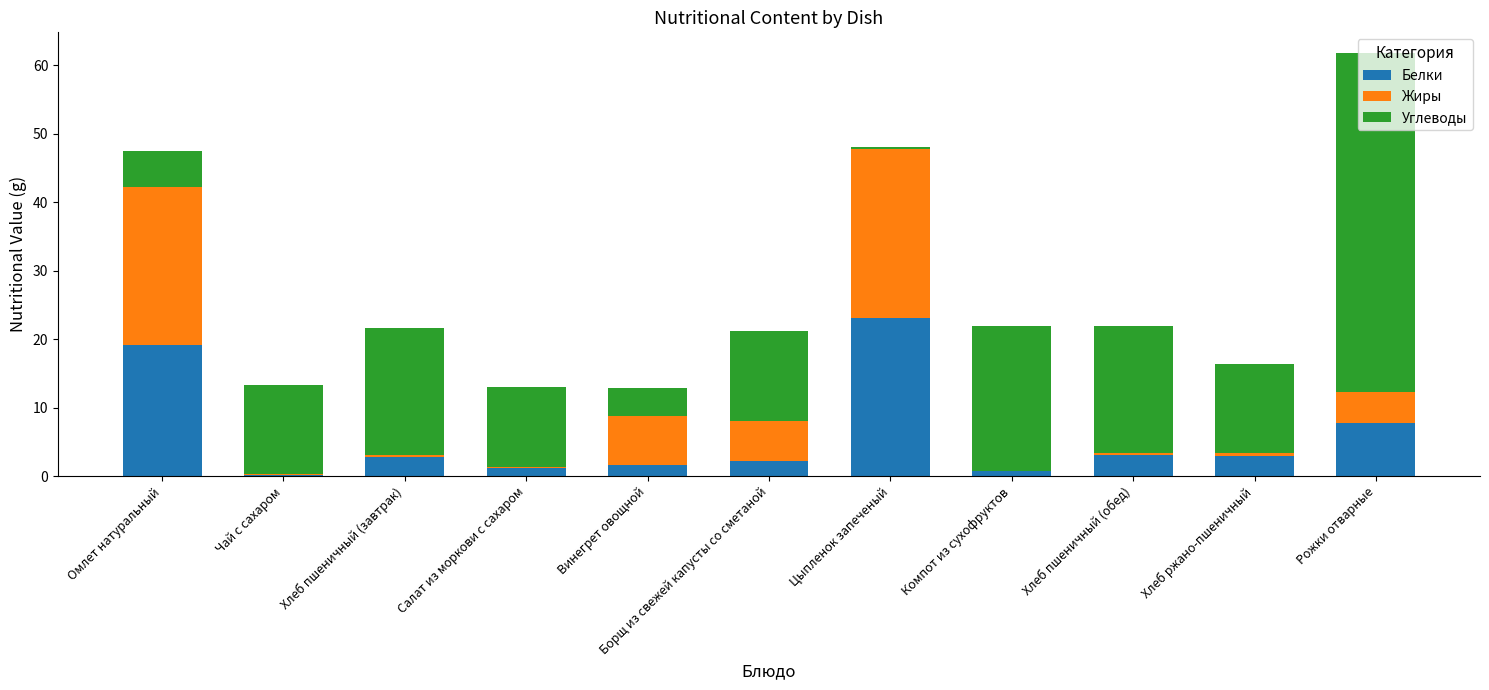

True or false: Белки has a value of 19.1 at Омлет натуральный.

True